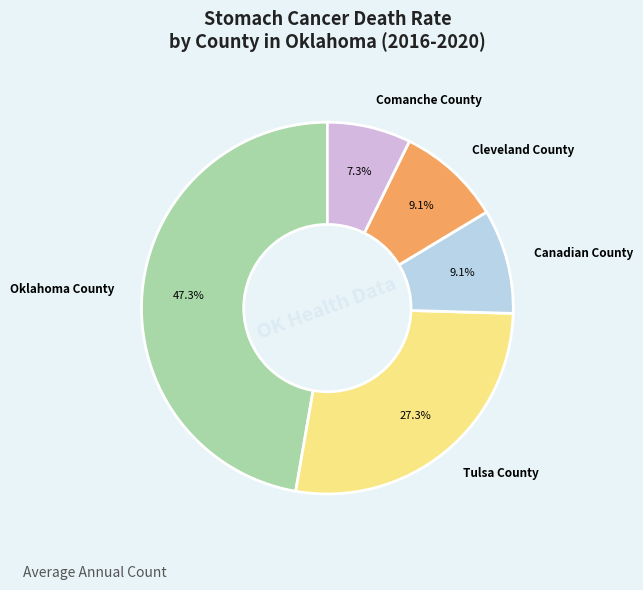

Which slice is the smallest?

Comanche County